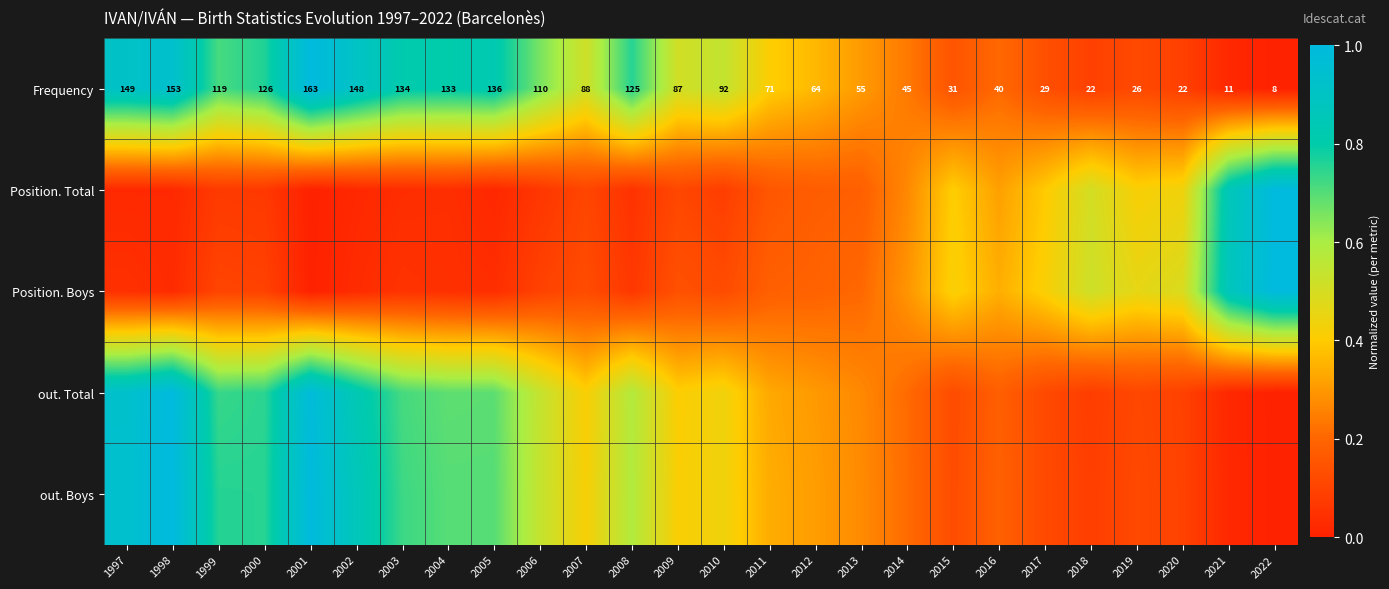

What value does the out. Boys series have at 2007?

0.4